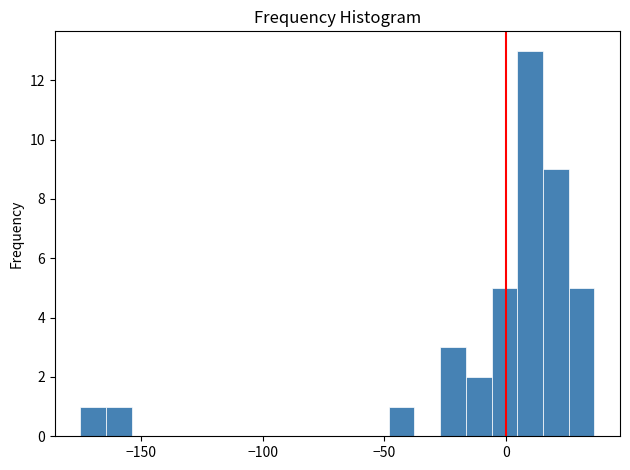

Read against the x-axis, roughly where is the centre of the tallest bar?

10